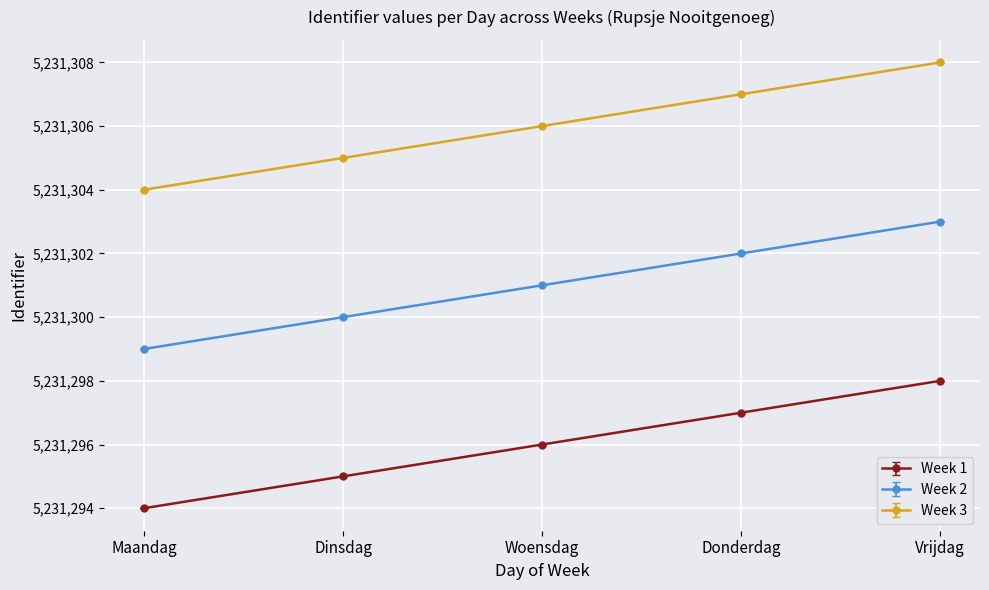

What are all the series names shown in the legend?

Week 1, Week 2, Week 3